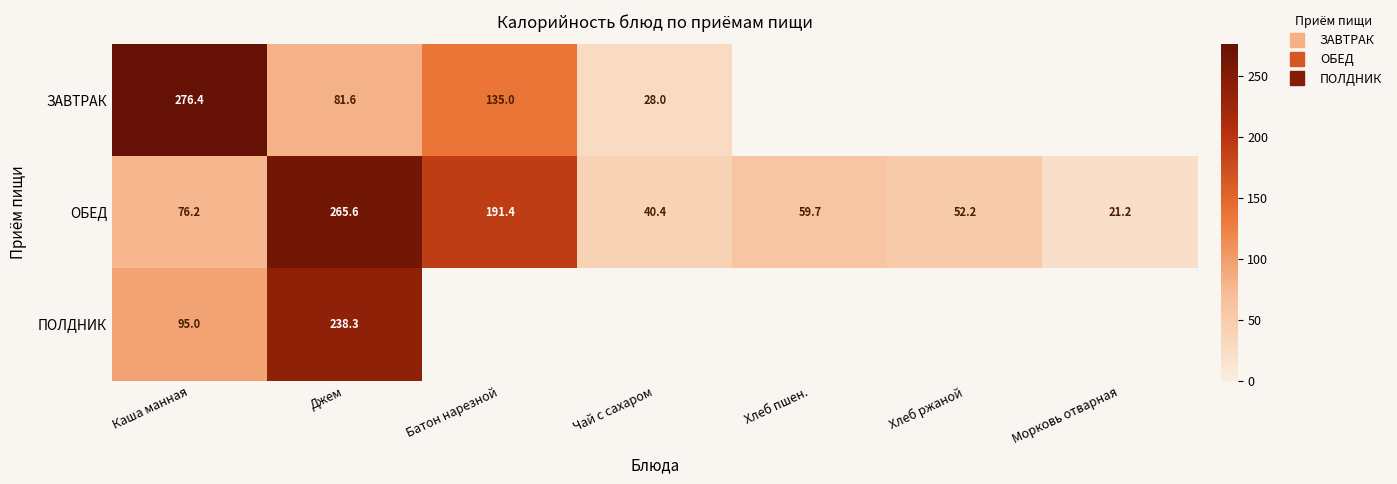

At which category is the sum across all series the highest?

Джем